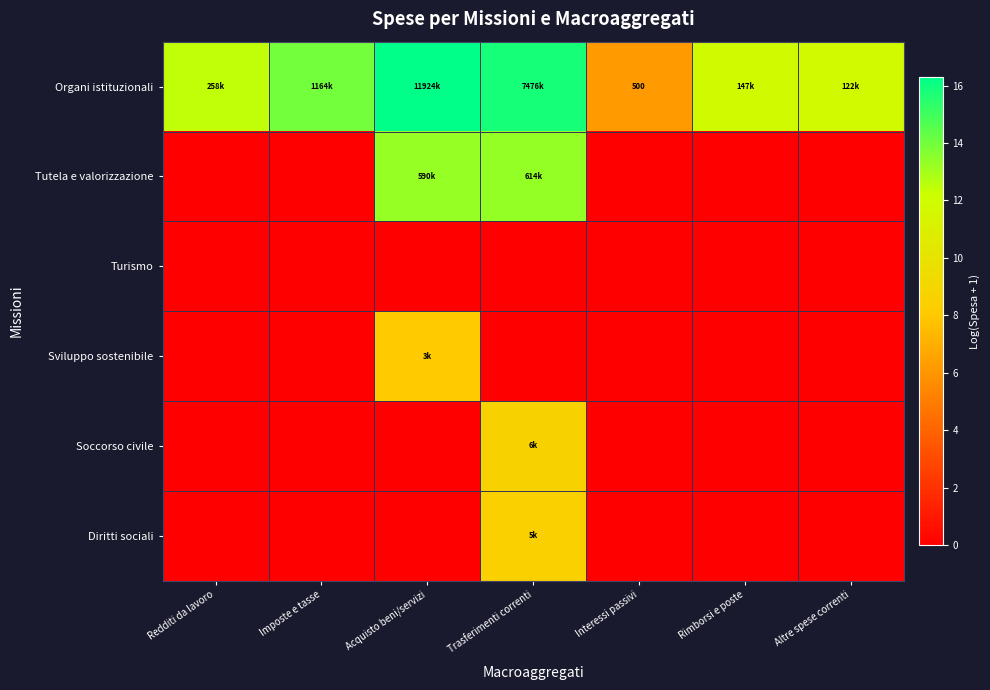

At which category is the sum across all series the highest?

Trasferimenti correnti